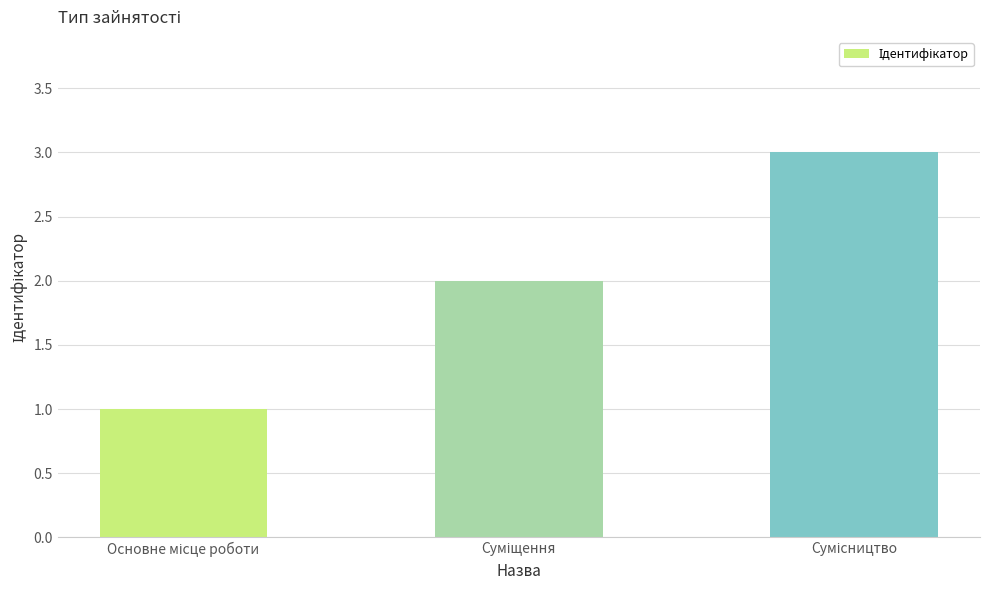

What is the greatest value displayed?

3